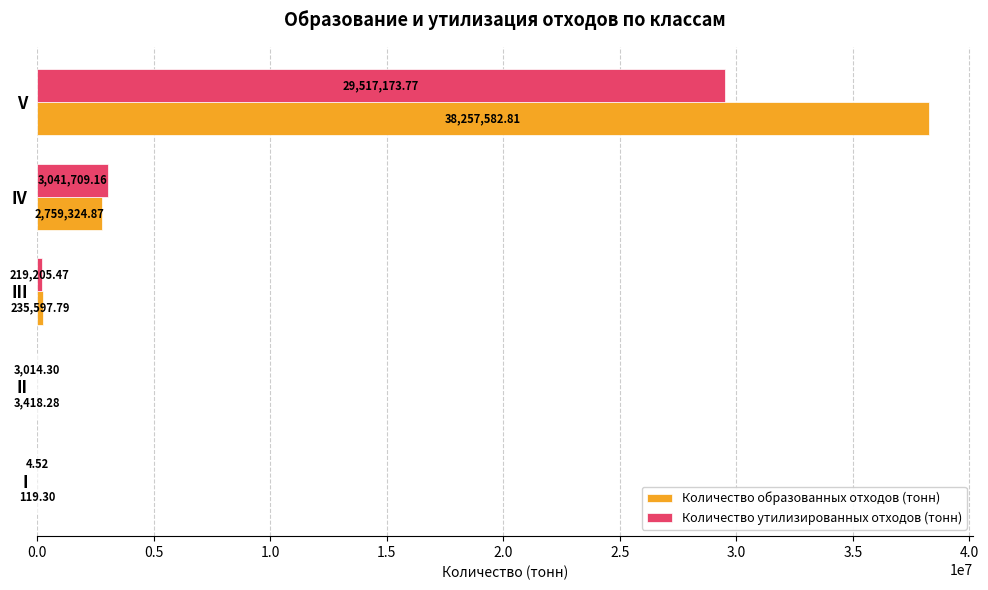

Is the value of Количество утилизированных отходов (тонн) at IV greater than the value of Количество образованных отходов (тонн) at II?

Yes